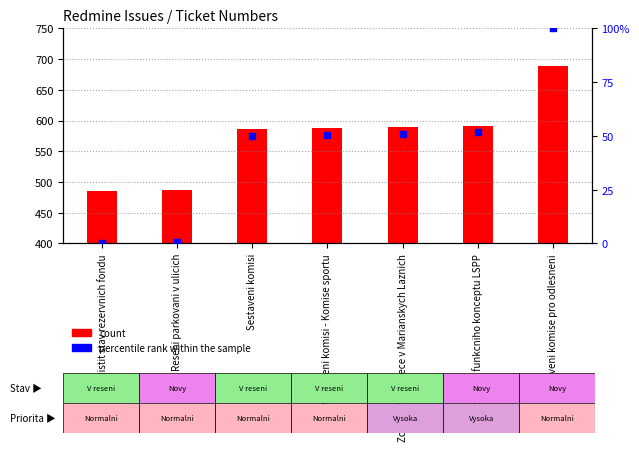

At how many categories does at least one series exceed 275?

7